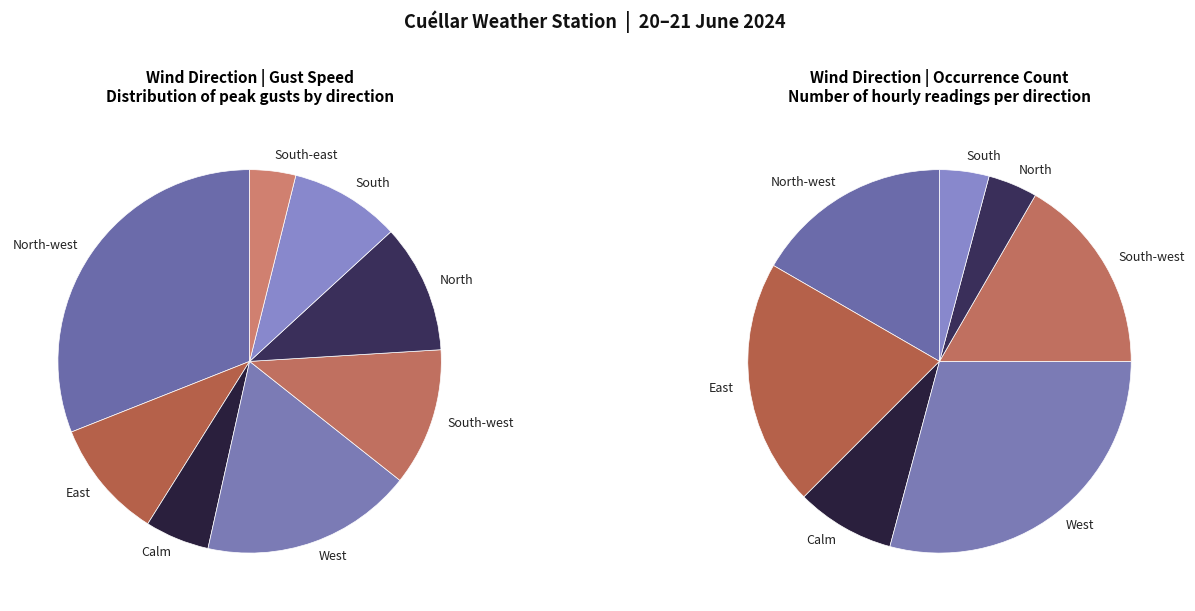

How many segments does this pie chart have?

8